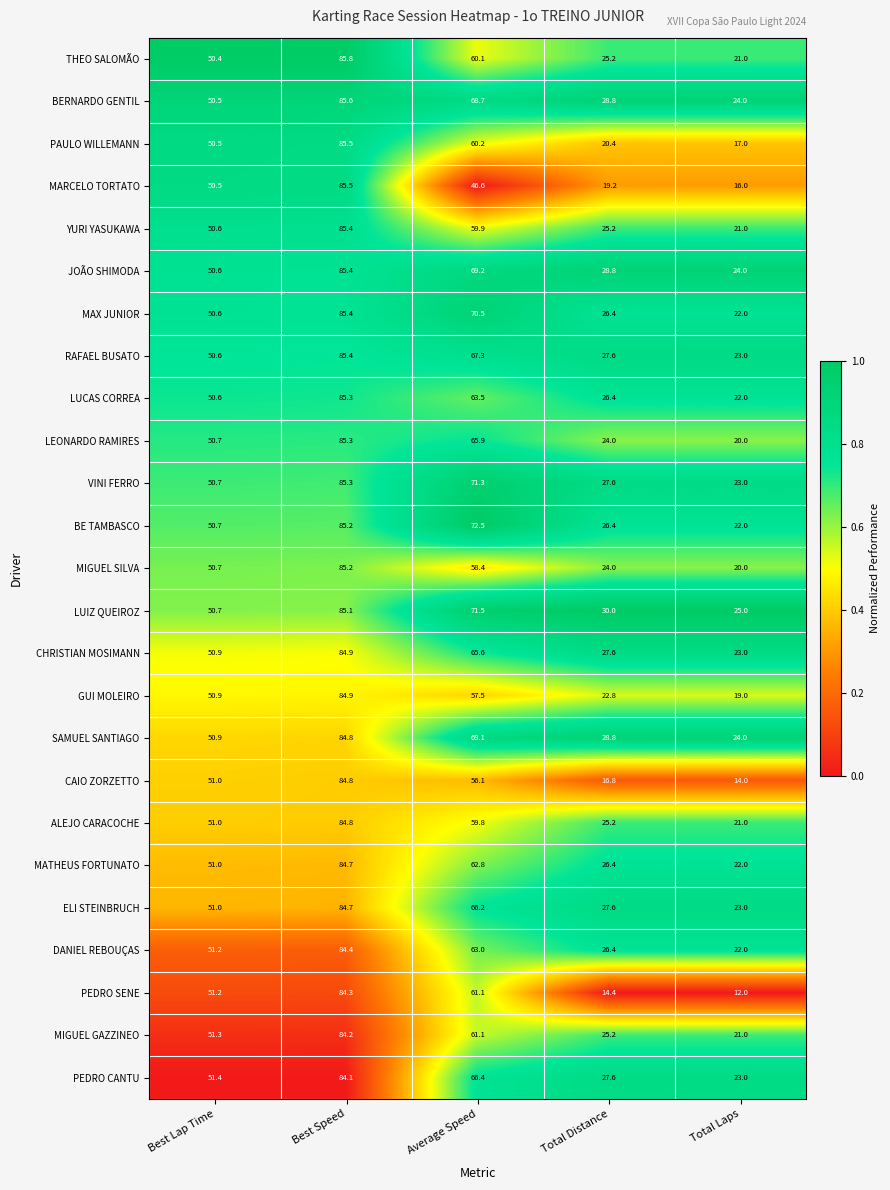

What is the average value of the MATHEUS FORTUNATO series?

49.4